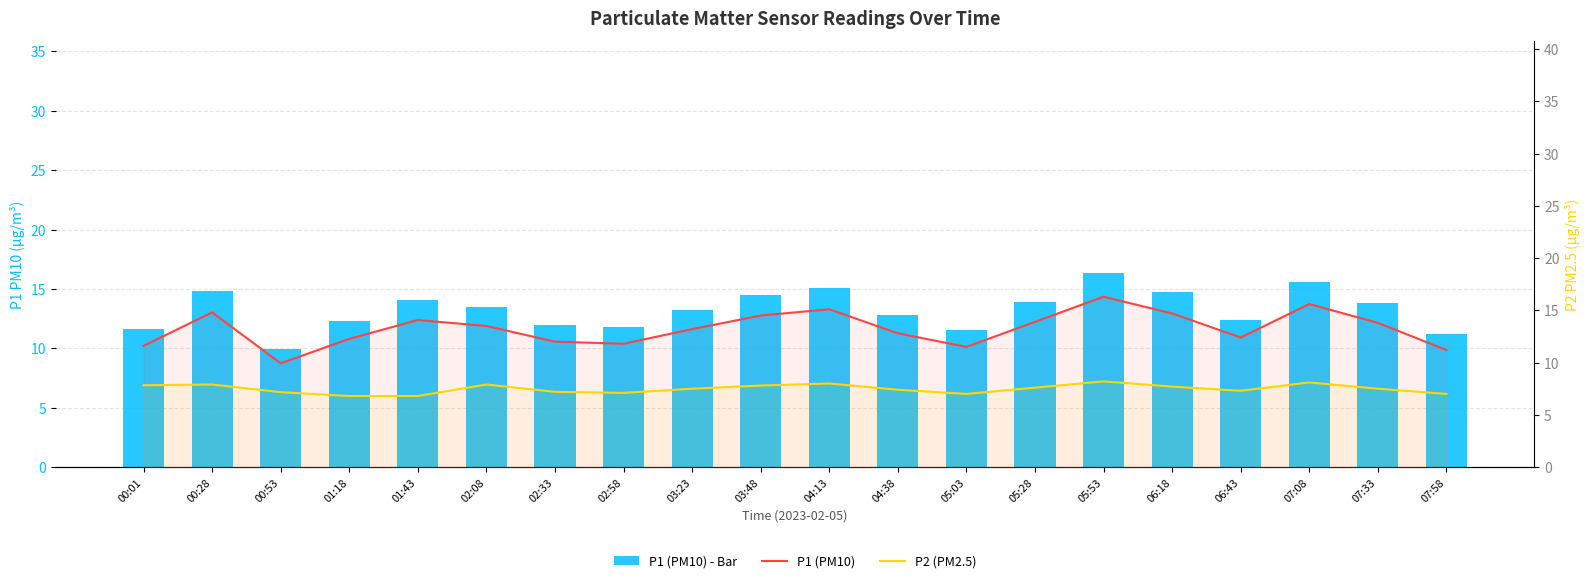

How many data points in P1 (PM10) are less than 13?

9